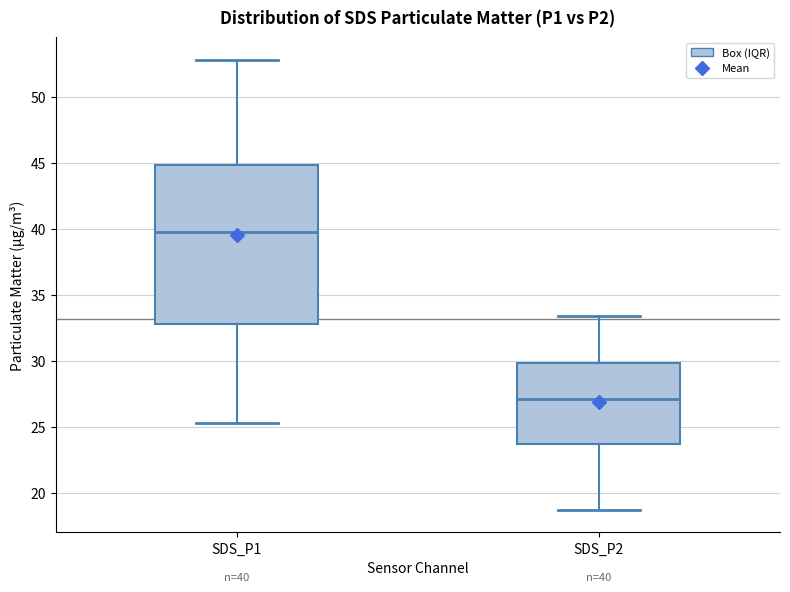

Which box has the lowest median line?

SDS_P2